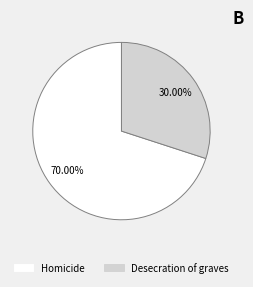

Rank the categories by value from highest to lowest.

Homicide, Desecration of graves